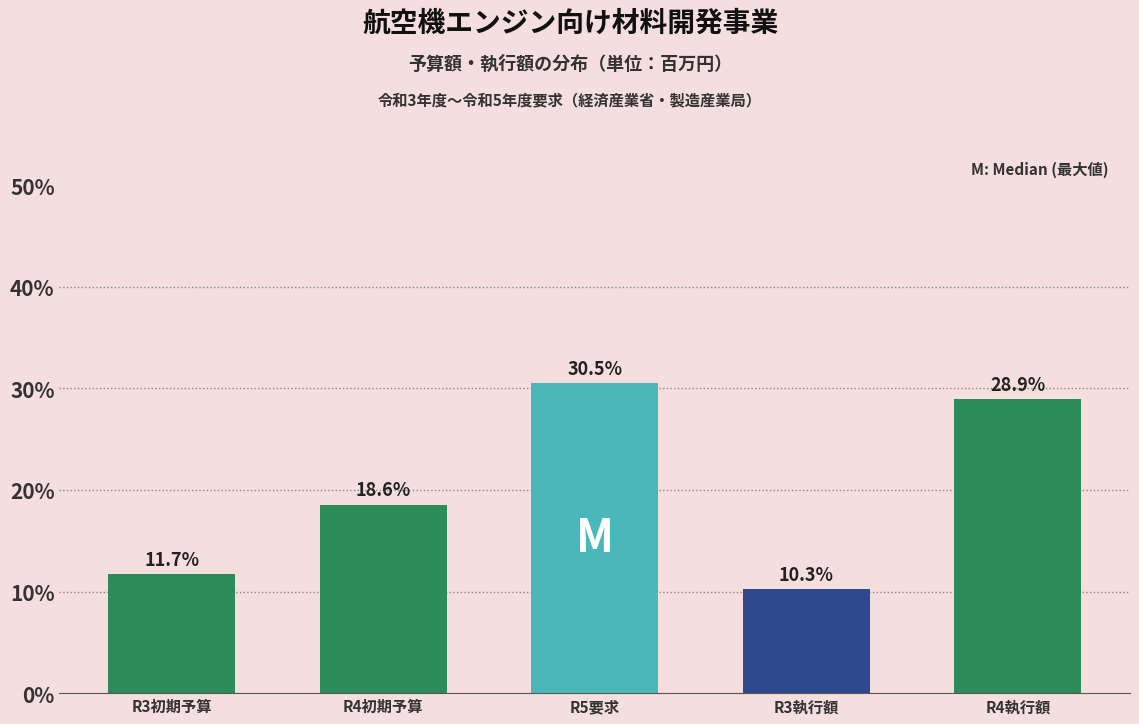

Reading right to left, what are all the values shown in this chart?

28.9	10.3	30.5	18.6	11.7